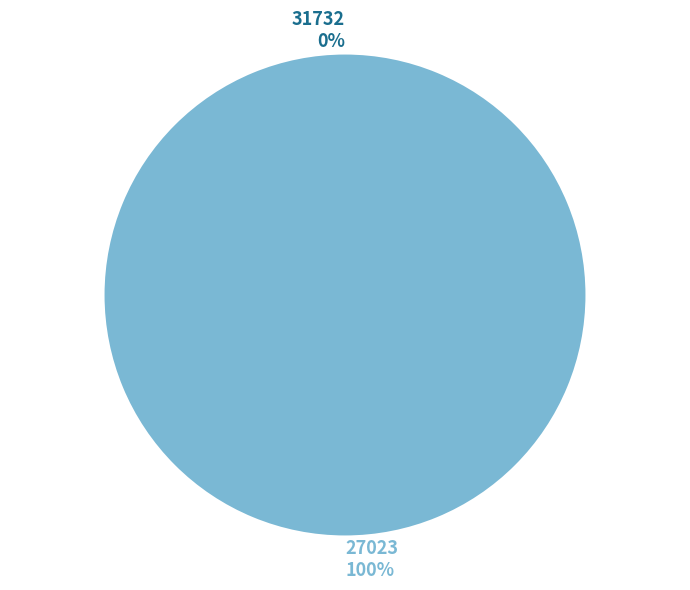

What percentage is the 27023 slice, to the nearest percent?

100%